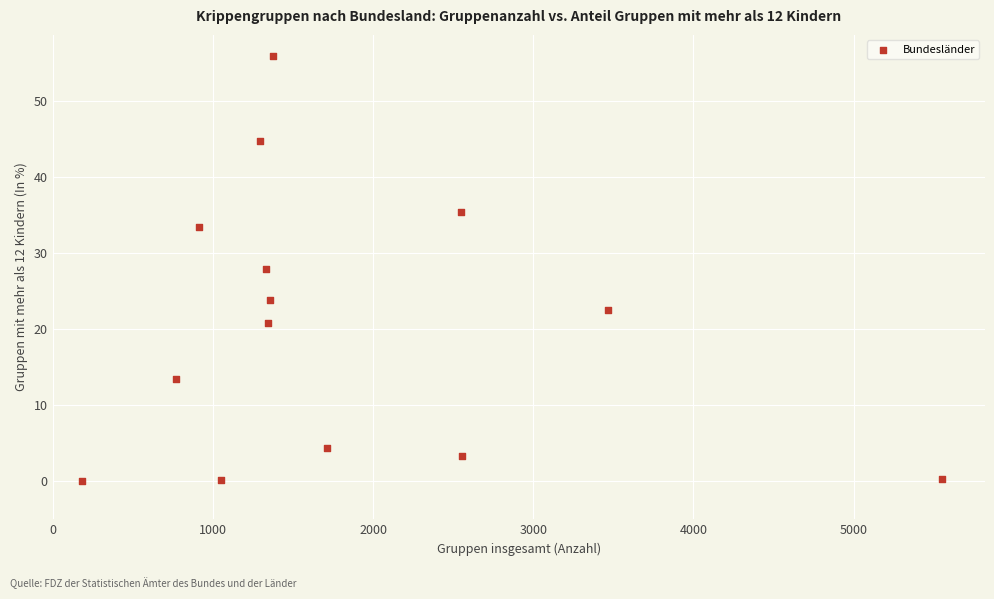

What is the range of Y values (max minus min)?

56.0